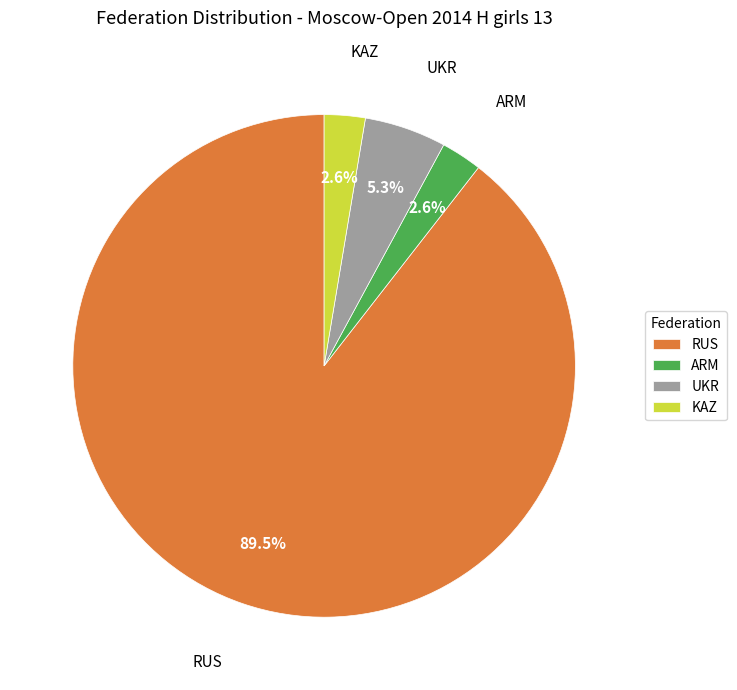

What is the ratio of the value at UKR to the value at KAZ?

2.0